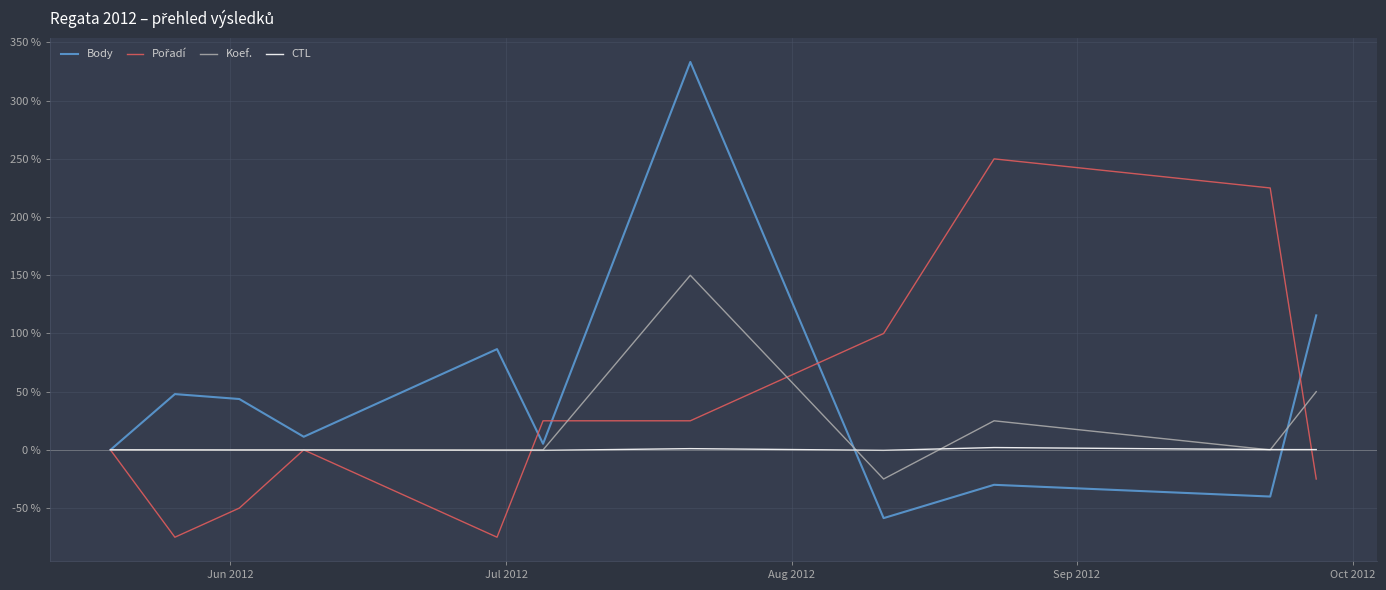

Which series has the widest spread of values?

Body